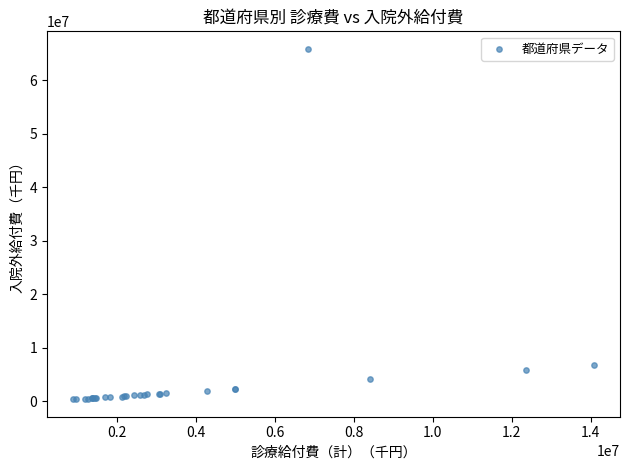

What Y value in the scatter plot is closest to 33119741?

6813280.8